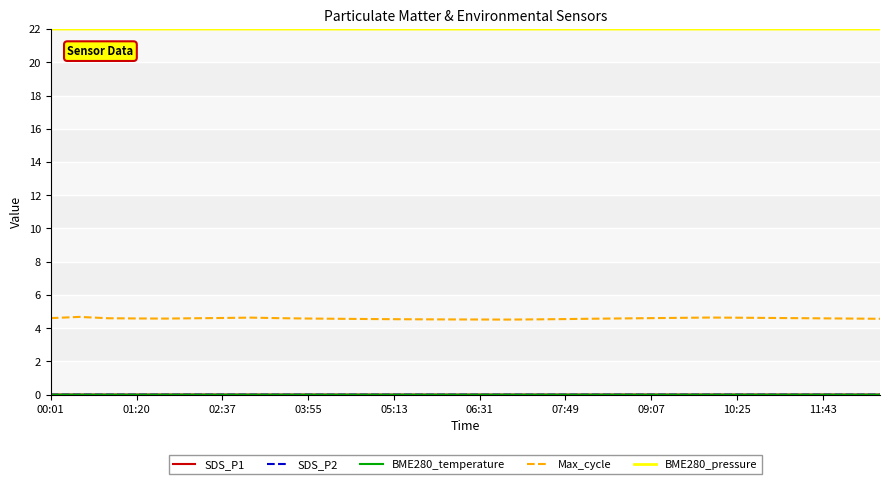

Which series has the largest range (max minus min)?

Max_cycle